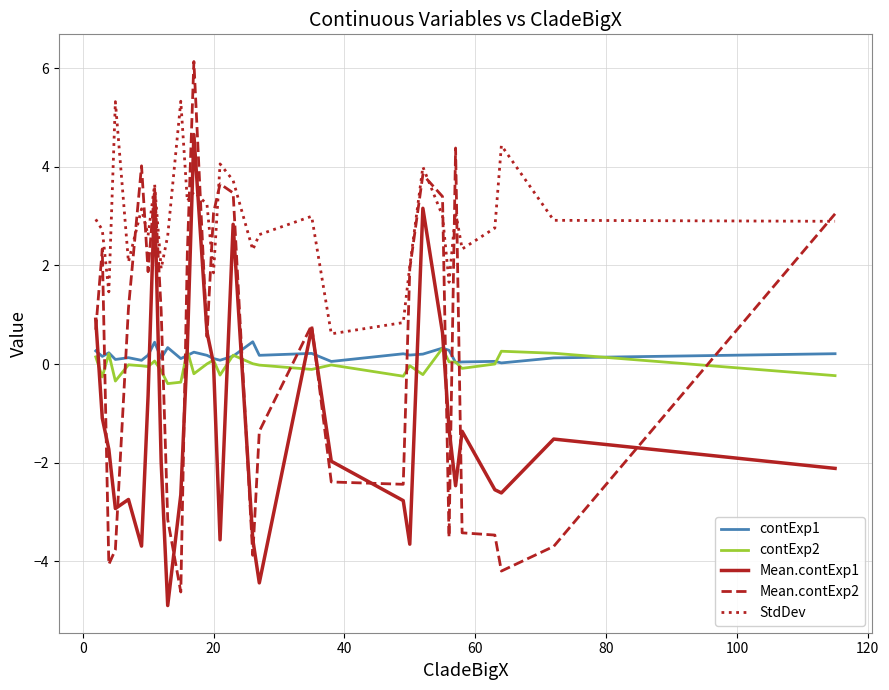

How many times do Mean.contExp2 and contExp1 cross each other?

12